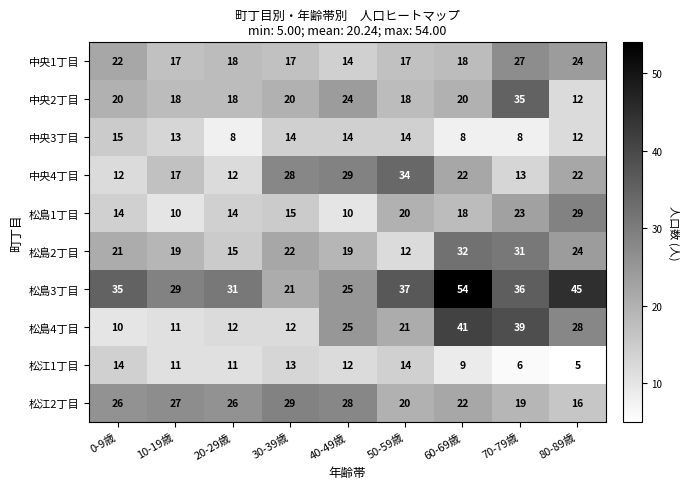

At which category is the sum across all series the highest?

60-69歳